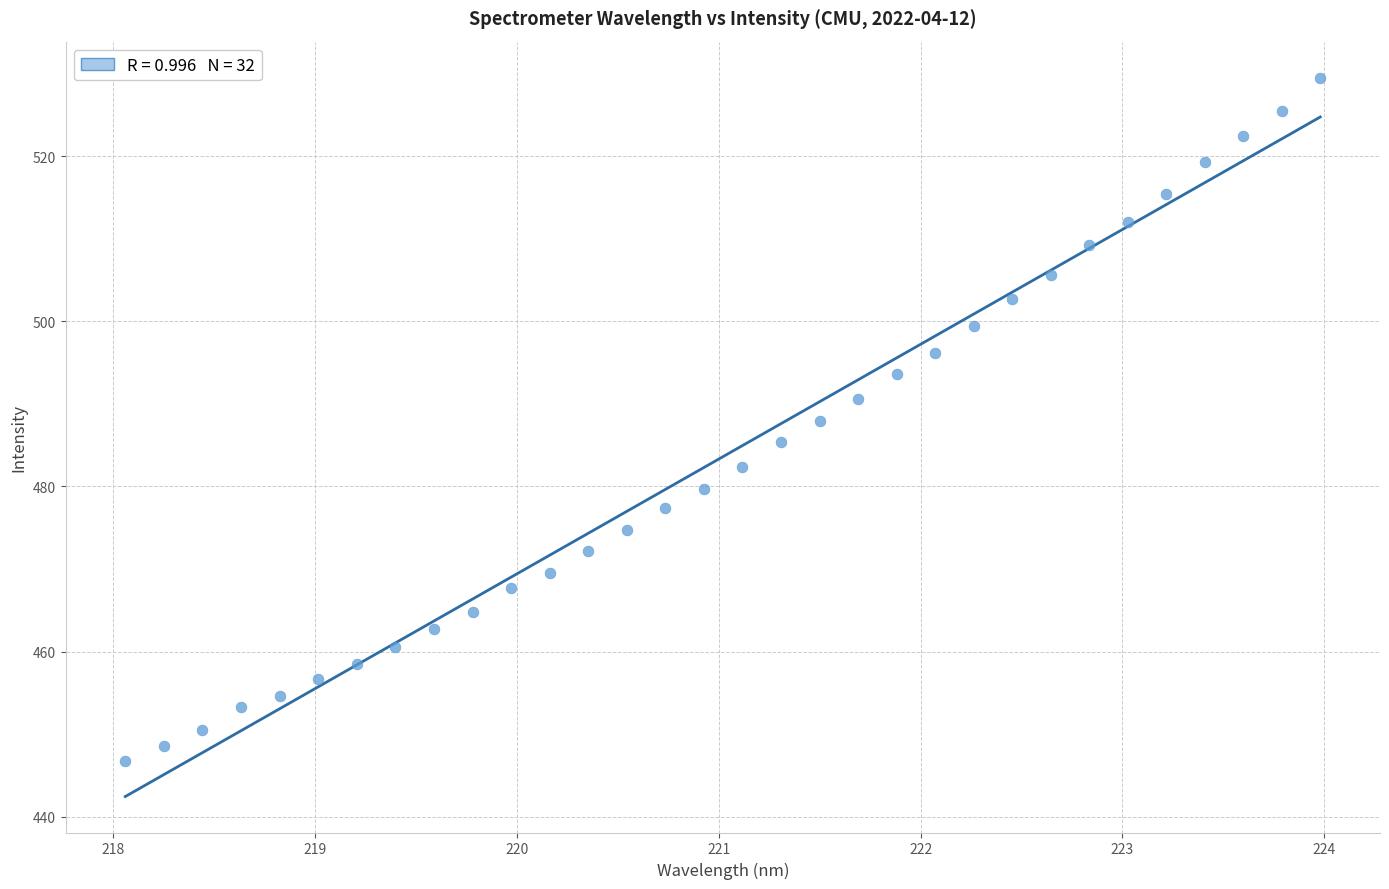

What is the range of Y values (max minus min)?

82.7